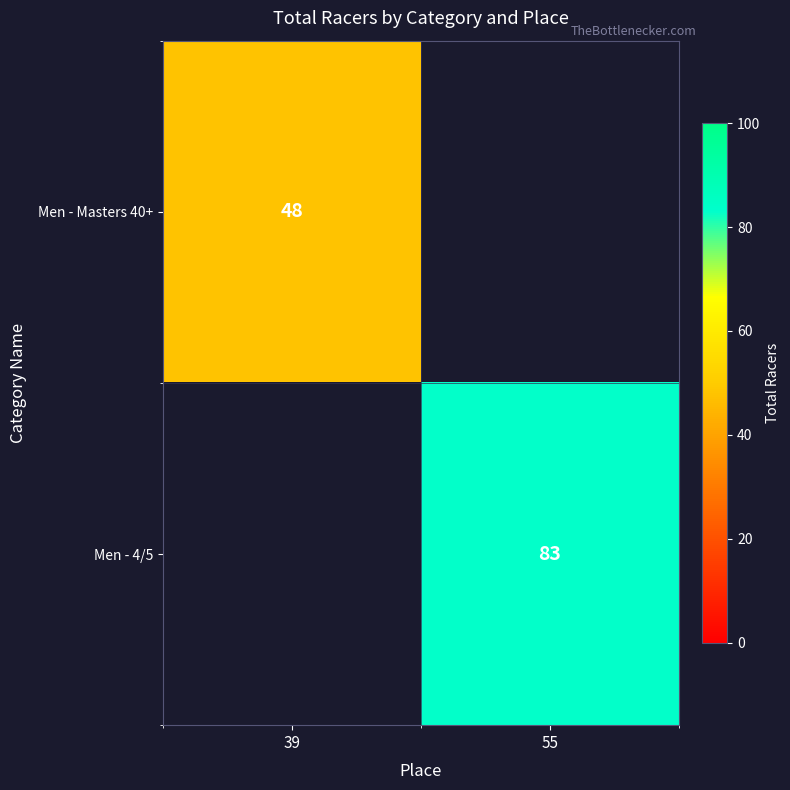

The value of Men - 4/5 at 55 is 83. True or false?

True